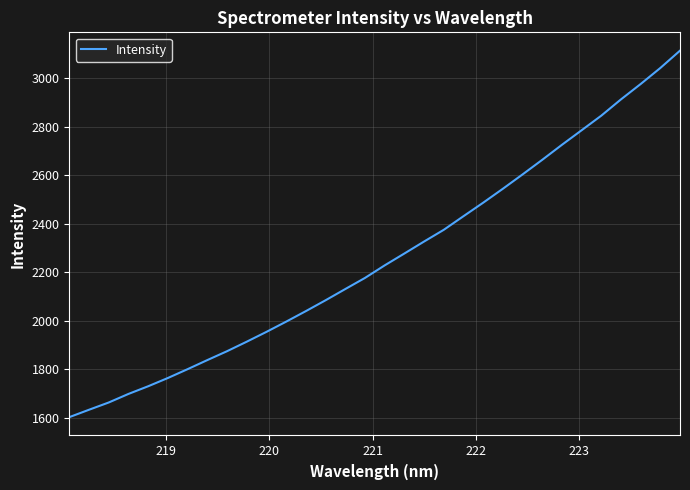

What is the minimum value shown in the chart?

1602.5